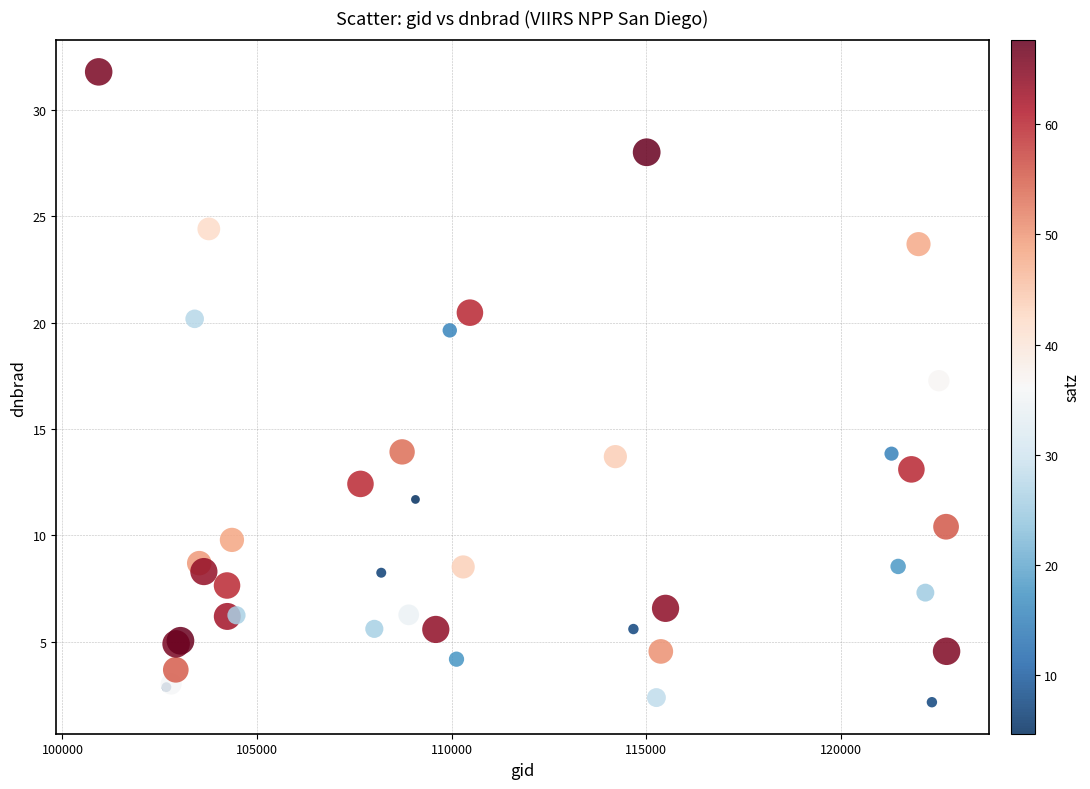

What Y value in the scatter plot is closest to 16?

17.3